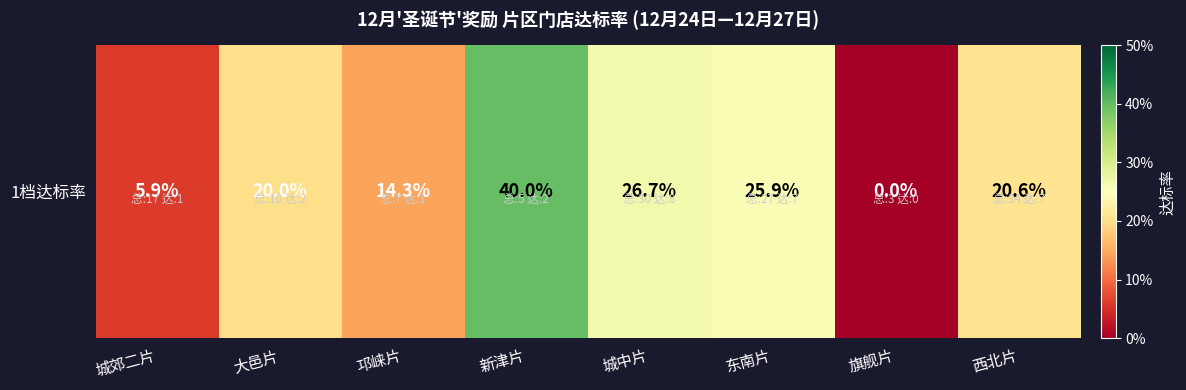

The chart shows a value of 0.2 at 邛崃片. True or false?

False